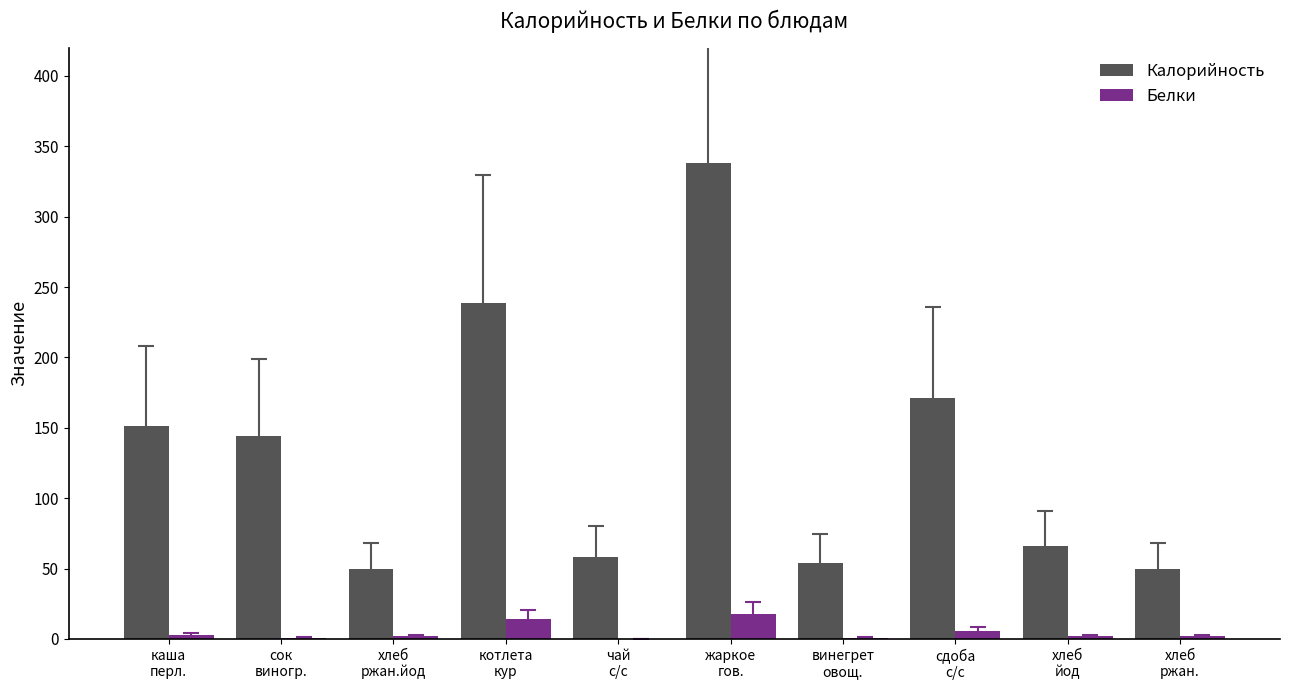

Which series has the widest spread of values?

Калорийность